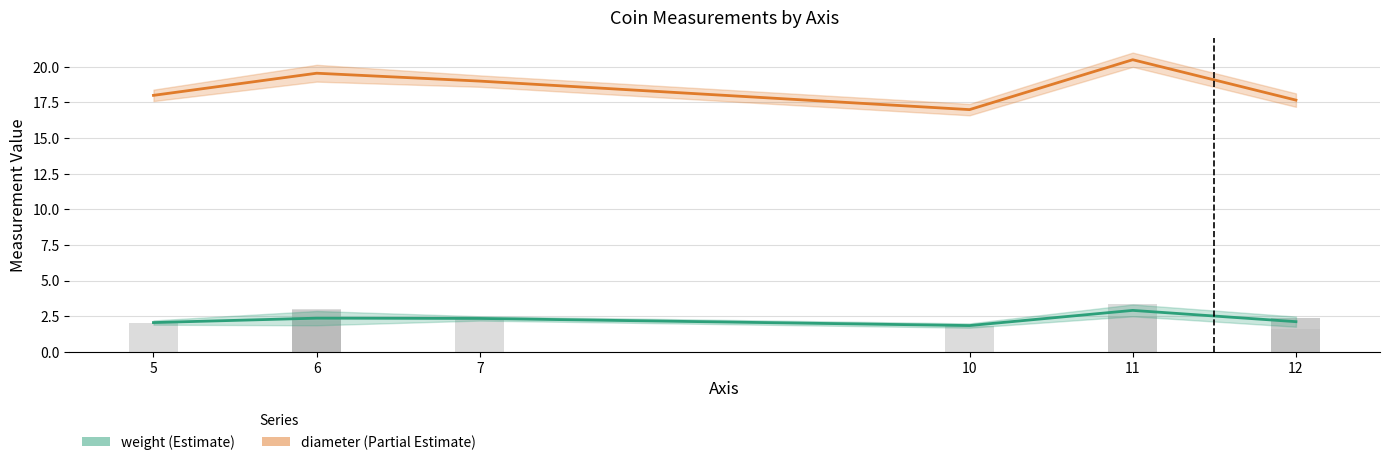

What is the difference between the diameter values at 5 and 12?

0.3